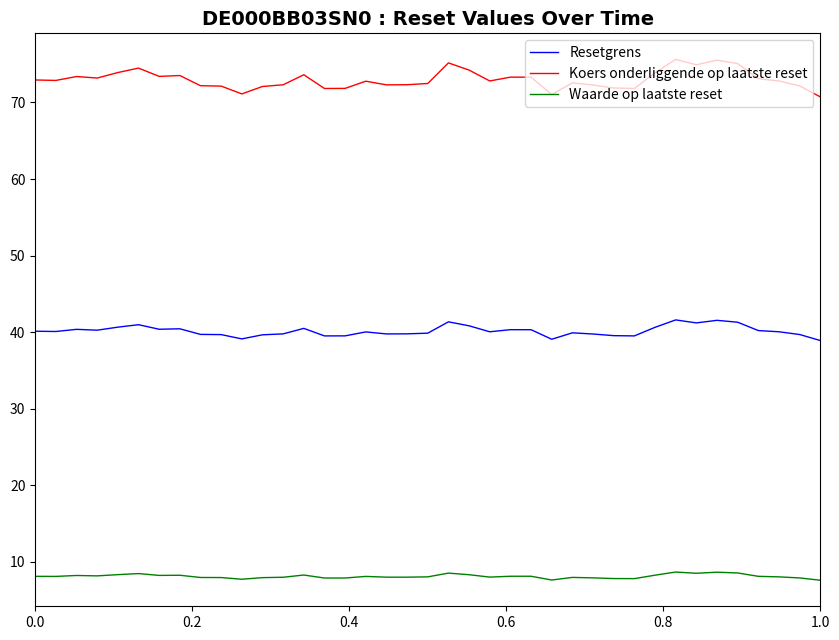

What is the minimum value shown in the chart?

7.6